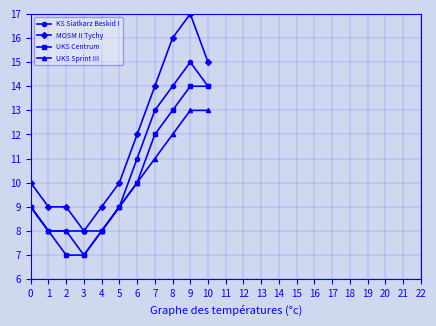

Where is UKS Centrum nearest to the value 10?

6